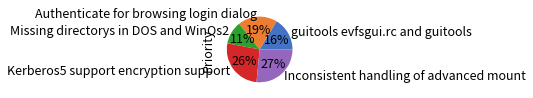

True or false: Inconsistent handling of advanced mount accounts for 27% of the total.

True